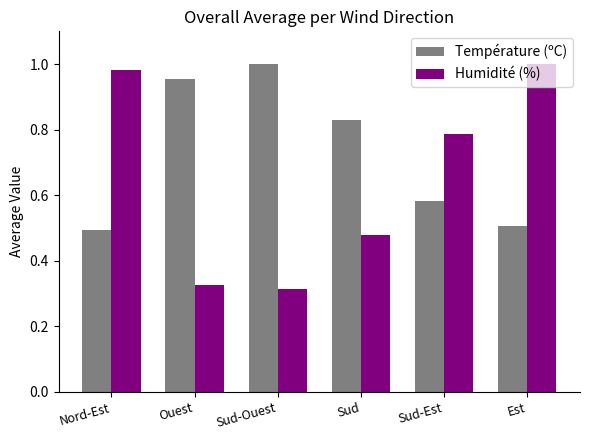

The Température (ºC) series shows 0.2 at Sud-Est. True or false?

False